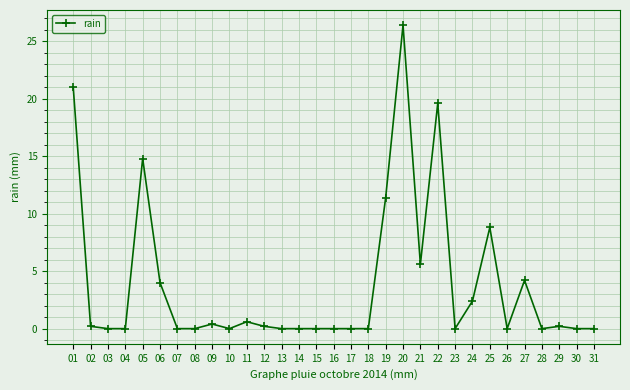

True or false: the data shows 0.0 at 31.

True